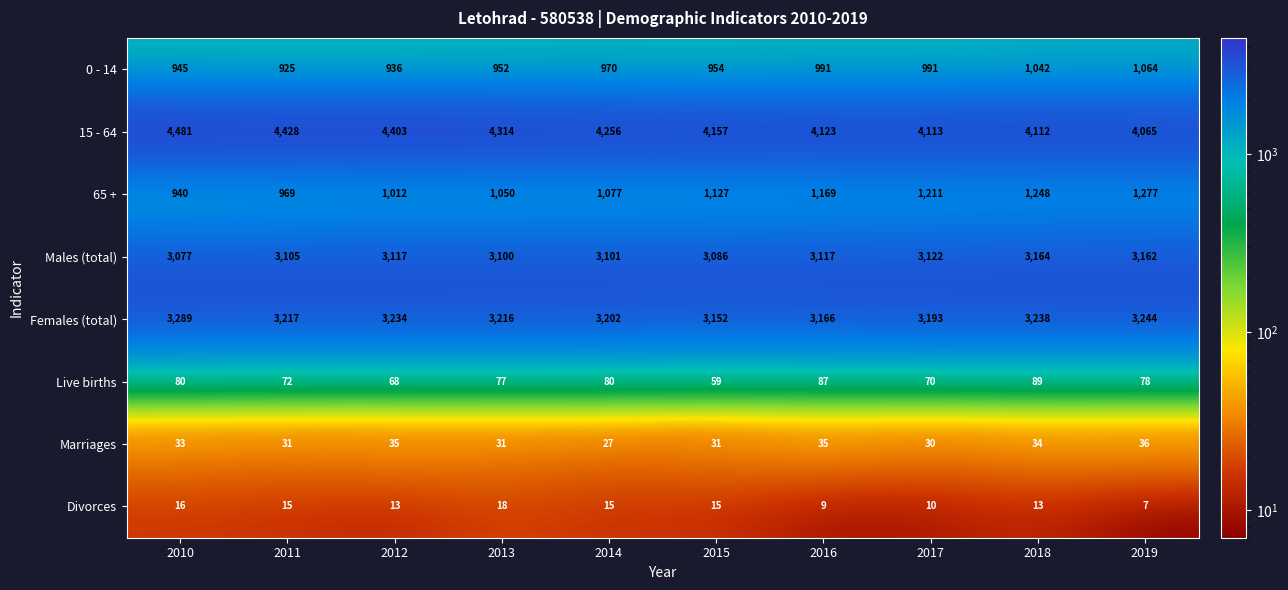

What is the minimum value shown in the chart?

7